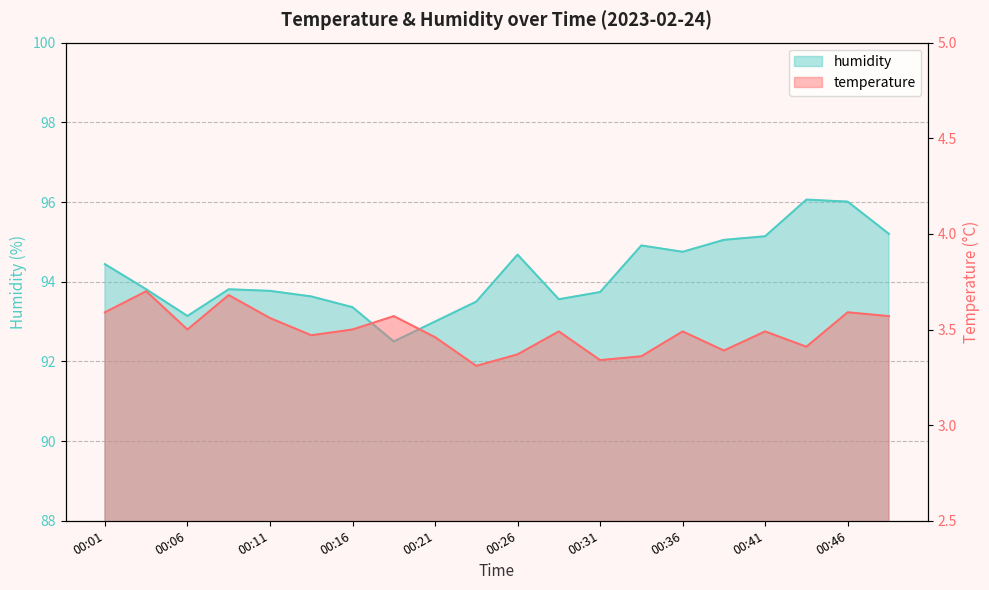

How many lines are shown in the chart?

2